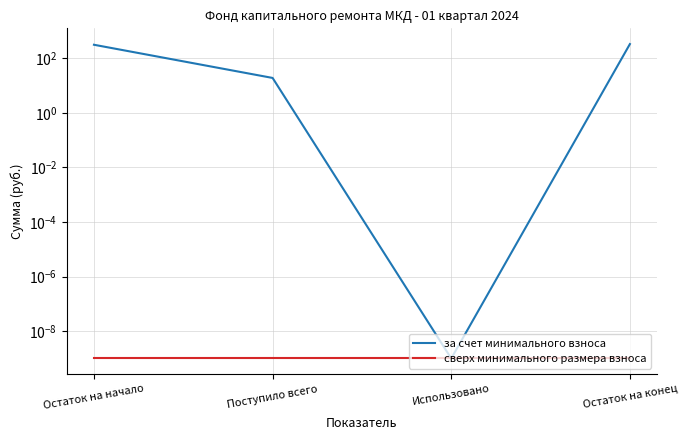

Reading left to right, list all the values displayed in this chart.

за счет минимального взноса: Остаток на начало=315.8	Поступило всего=19.2	Использовано=0.0	Остаток на конец=335.0
сверх минимального размера взноса: Остаток на начало=0.0	Поступило всего=0.0	Использовано=0.0	Остаток на конец=0.0